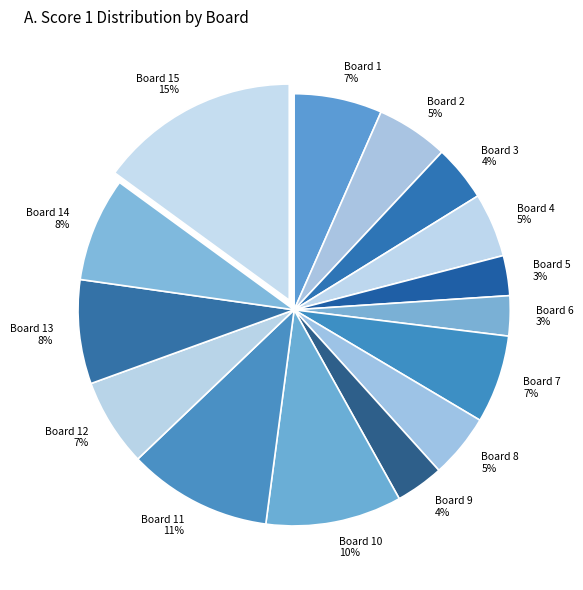

Combined, do Board 2 5% and Board 3 4% account for over 50%?

No